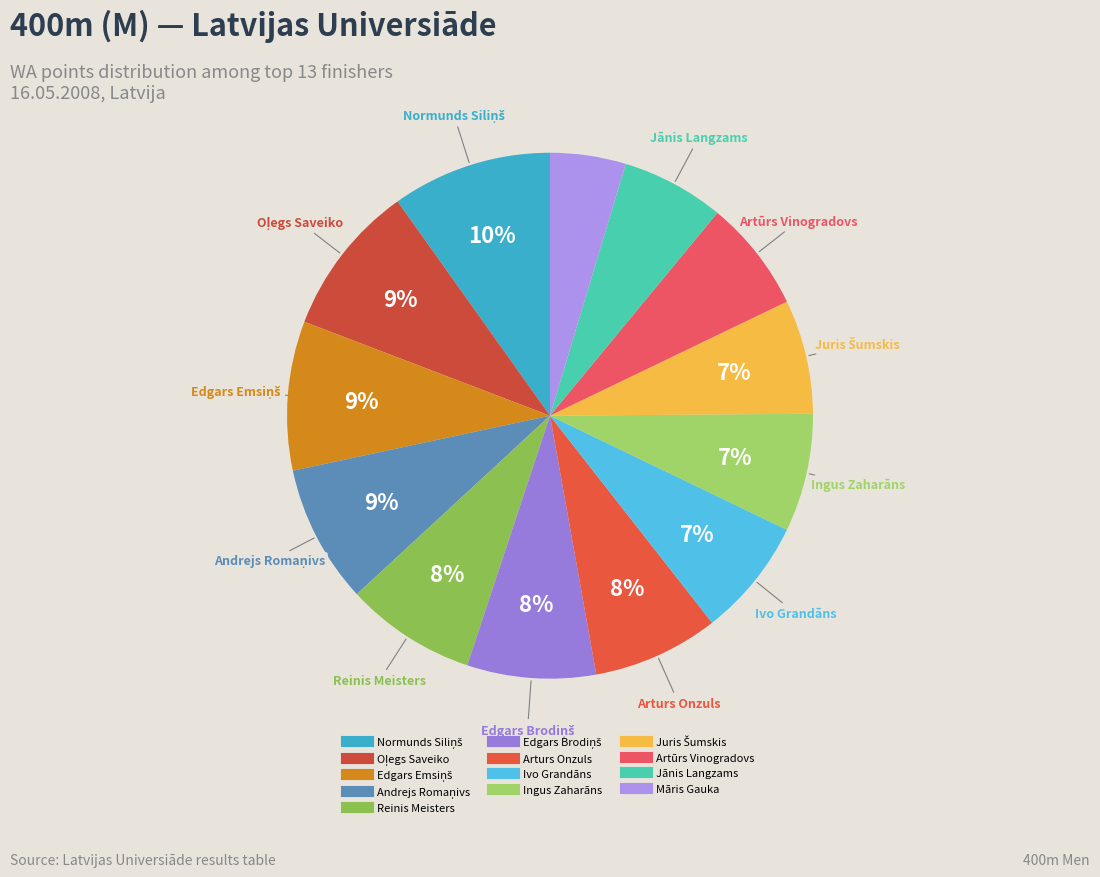

How many slices are in this pie chart?

13